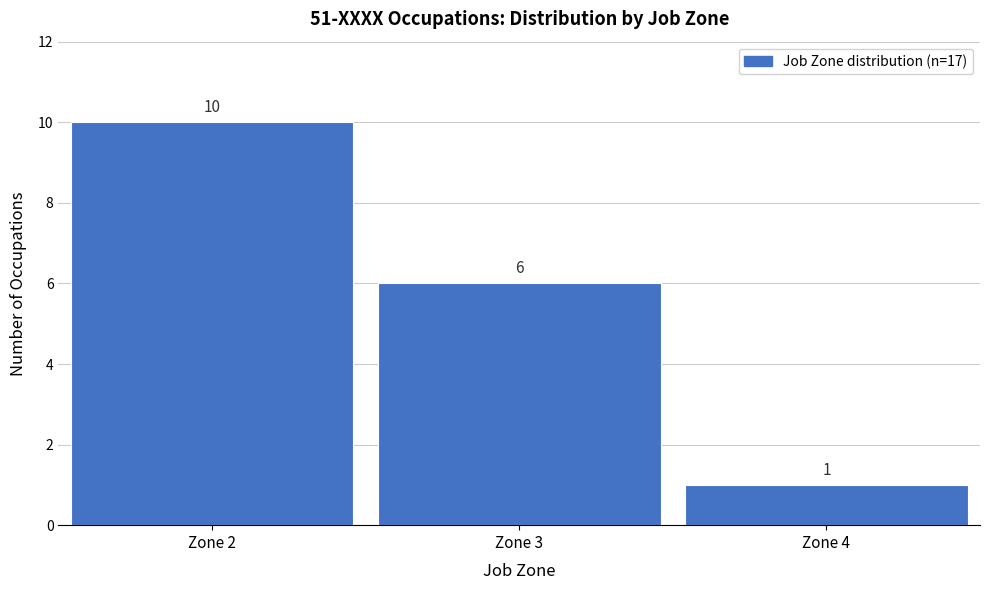

Reading left to right, extract all data points from this chart.

Zone 2=10	Zone 3=6	Zone 4=1